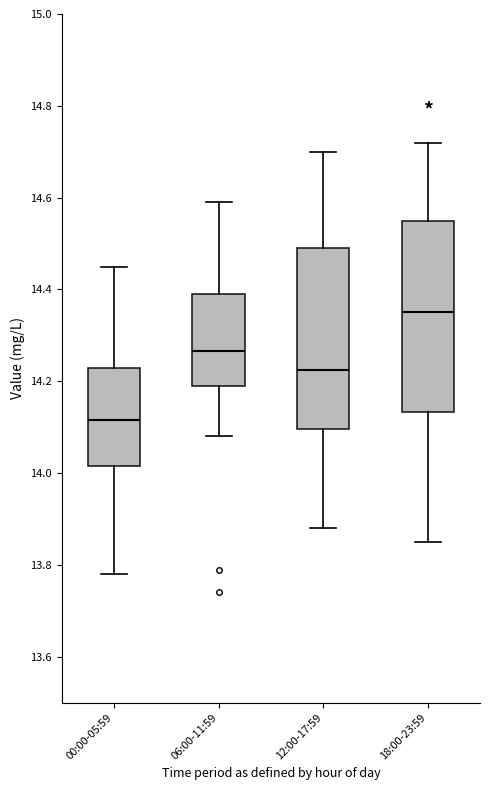

Which box is the tallest, from its lower edge to its upper edge?

18:00-23:59